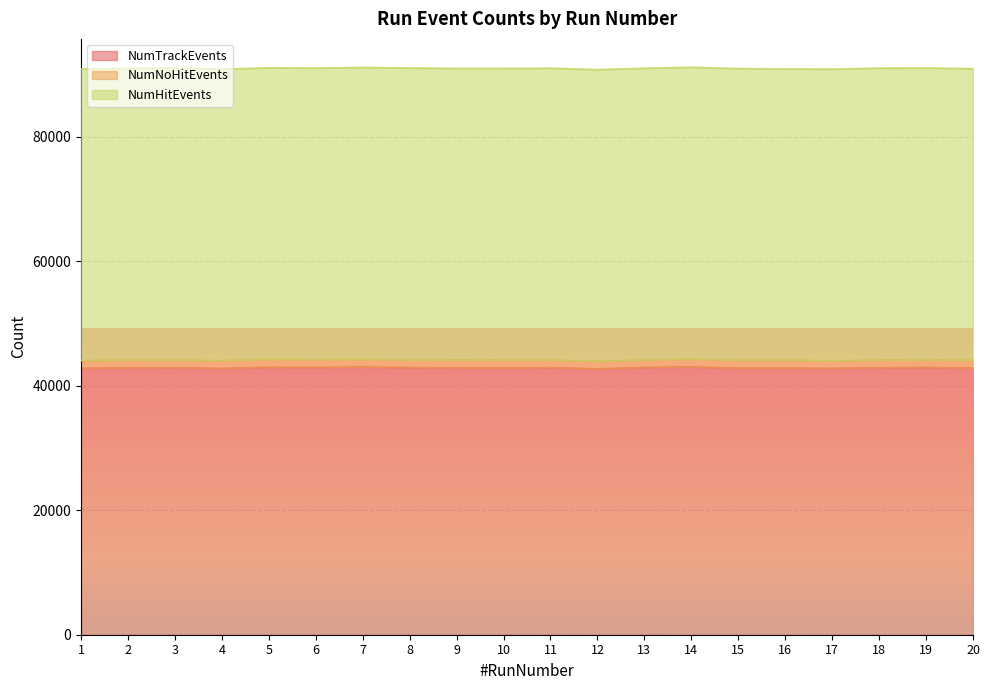

How many values in the NumNoHitEvents series are below 1250?

10